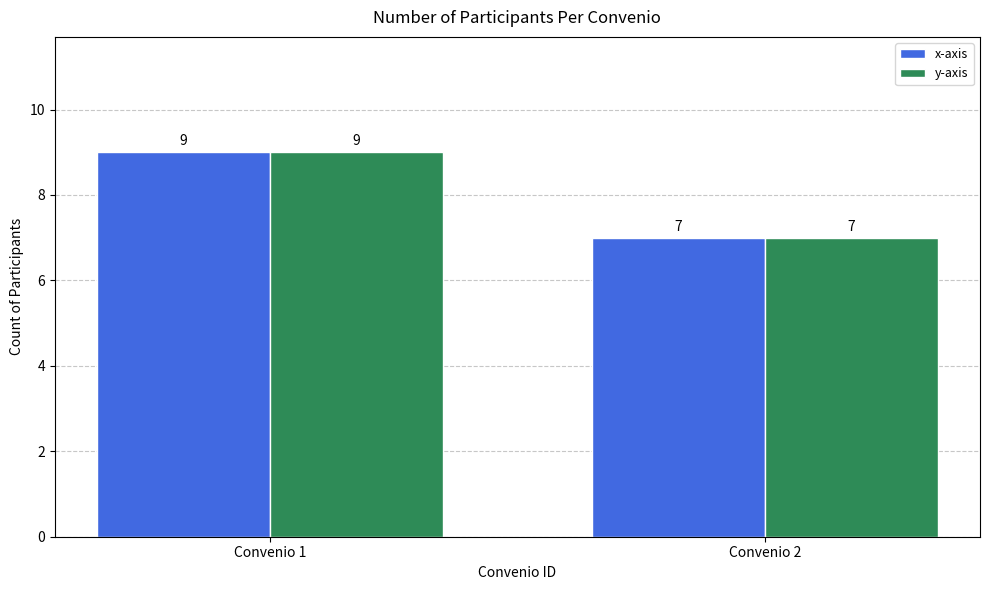

What is the average value of the x-axis series?

8